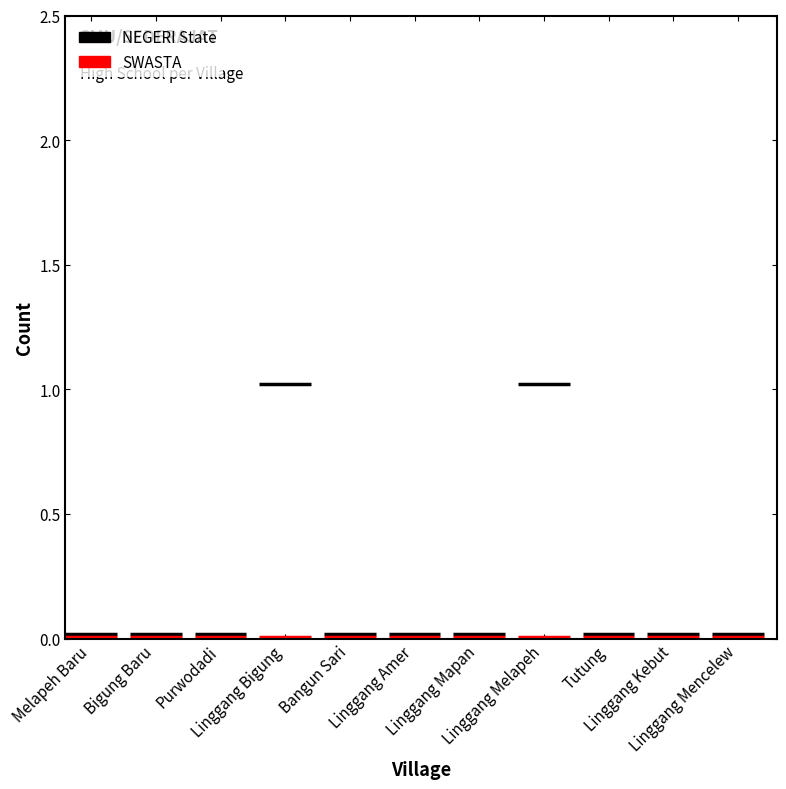

List the series in order of their peak value, lowest first.

SWASTA, NEGERI State